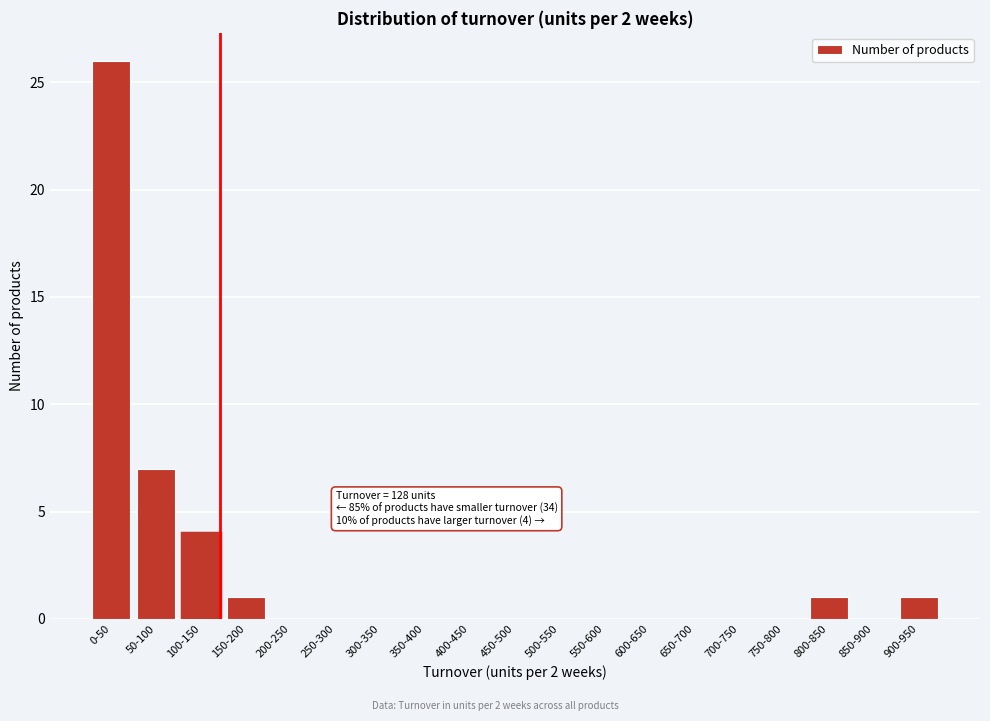

Reading left to right, extract all data points from this chart.

0-50=26	50-100=7	100-150=4	150-200=1	200-250=0	250-300=0	300-350=0	350-400=0	400-450=0	450-500=0	500-550=0	550-600=0	600-650=0	650-700=0	700-750=0	750-800=0	800-850=1	850-900=0	900-950=1